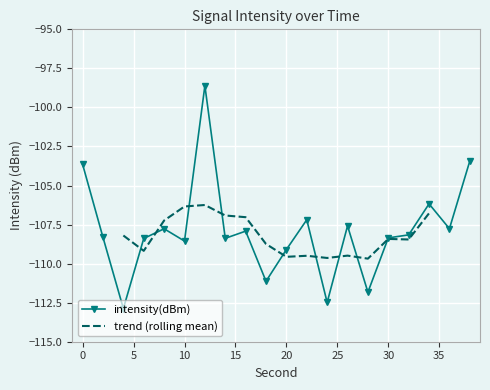

How many interior local valleys (lower than both neighbors) does the data have?

7